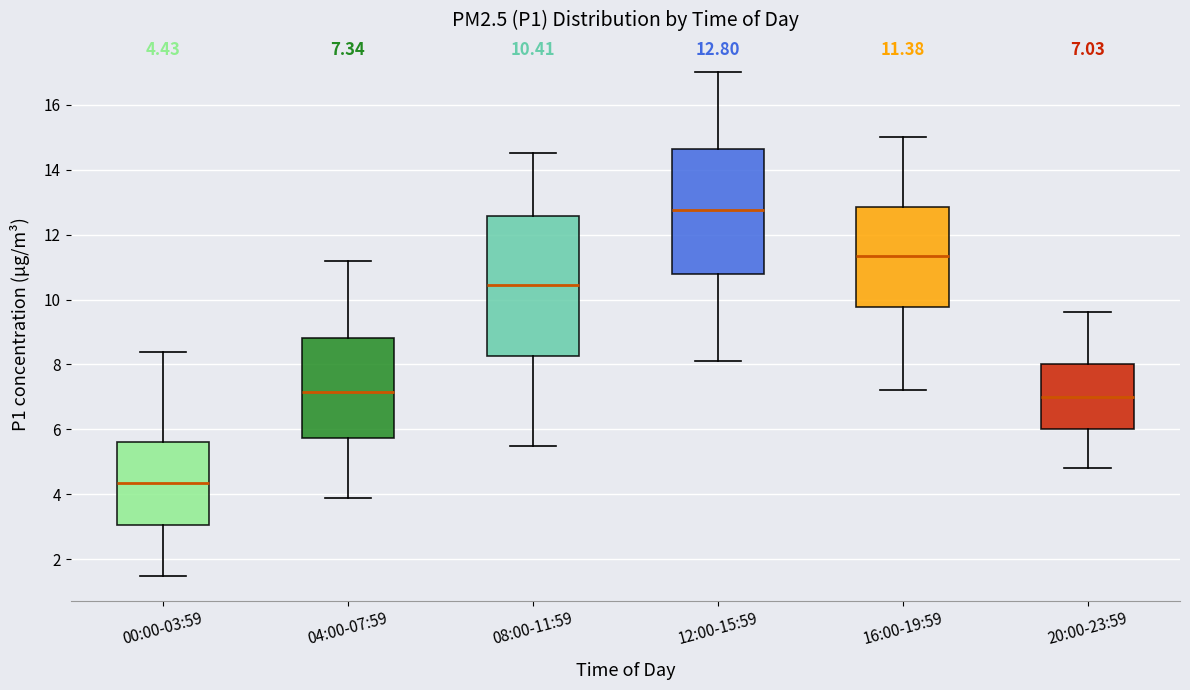

Which box has the lowest median line?

00:00-03:59